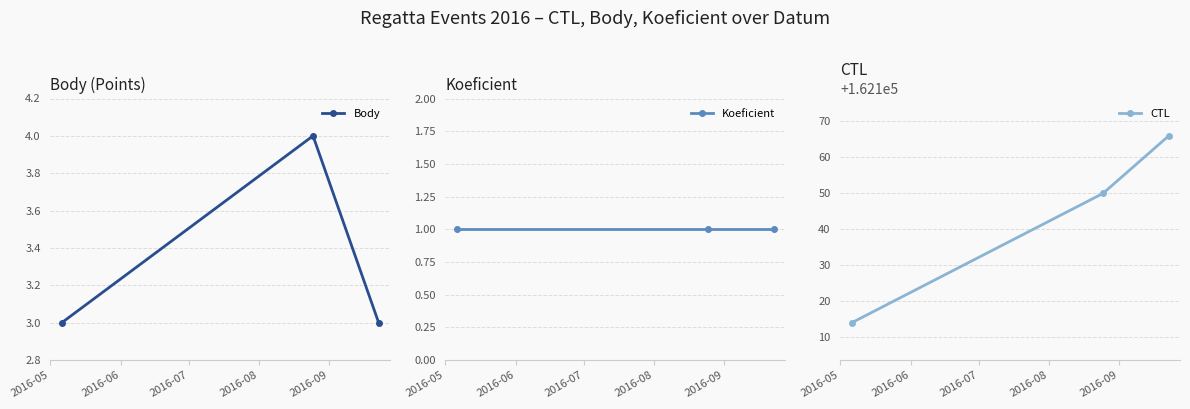

What is the minimum value for CTL?

162114